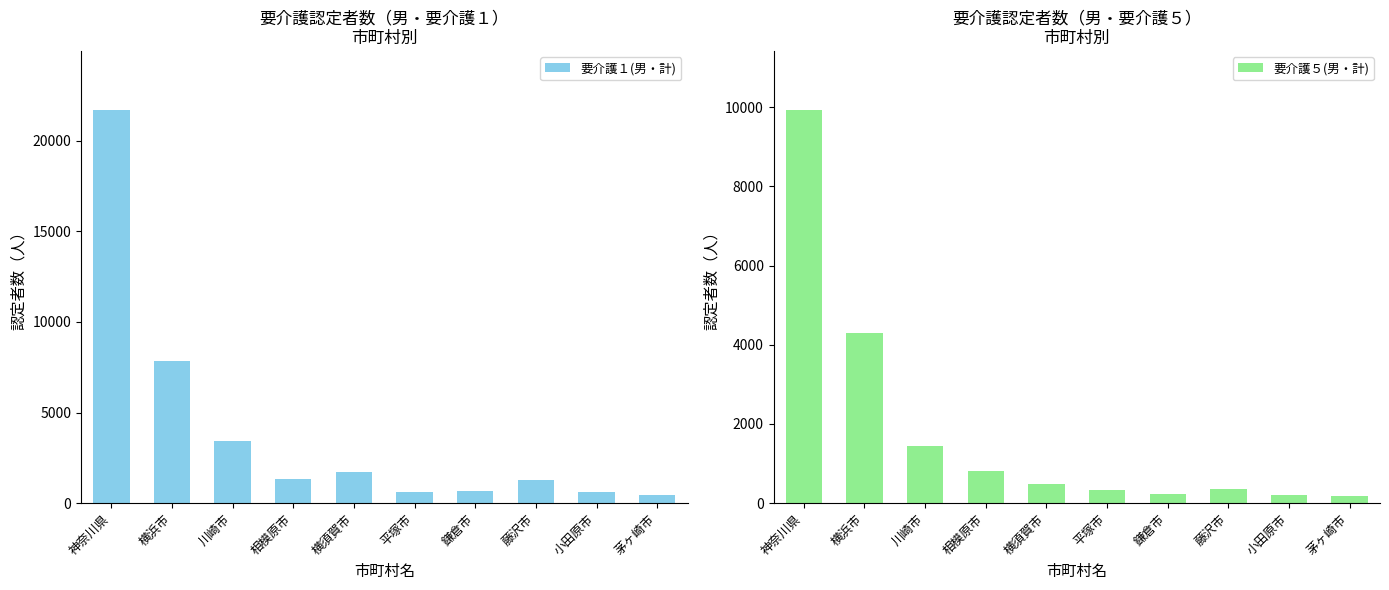

Count the number of categories in the chart.

10